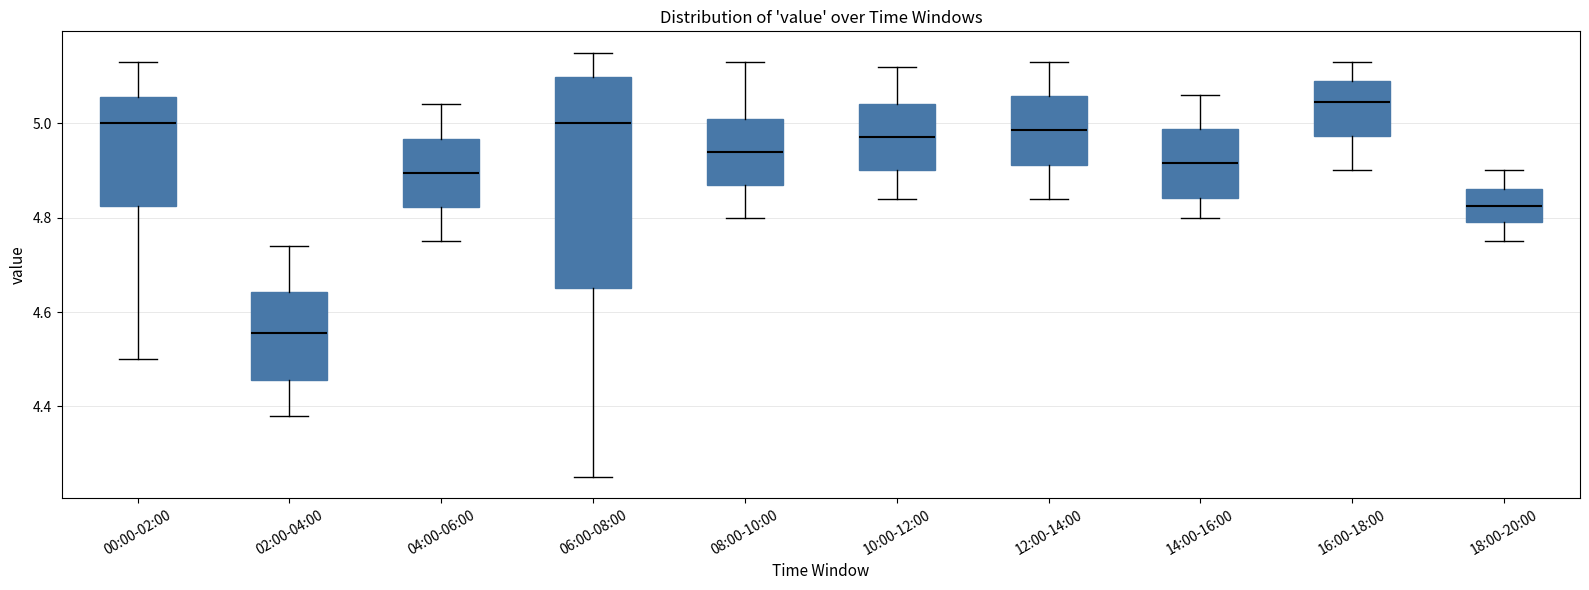

Reading left to right, transcribe this box plot: for each box, give where its median line is, the range the box spans, and where its two whiskers end, as read against the y-axis. The values are not printed on the chart, so give them approximately, as read against the axis.

00:00-02:00: median 5.00, box 4.82 to 5.06, whiskers 4.50 to 5.14
02:00-04:00: median 4.56, box 4.46 to 4.64, whiskers 4.38 to 4.74
04:00-06:00: median 4.90, box 4.82 to 4.96, whiskers 4.76 to 5.04
06:00-08:00: median 5.00, box 4.66 to 5.10, whiskers 4.26 to 5.16
08:00-10:00: median 4.94, box 4.88 to 5.02, whiskers 4.80 to 5.14
10:00-12:00: median 4.98, box 4.90 to 5.04, whiskers 4.84 to 5.12
12:00-14:00: median 4.98, box 4.92 to 5.06, whiskers 4.84 to 5.14
14:00-16:00: median 4.92, box 4.84 to 4.98, whiskers 4.80 to 5.06
16:00-18:00: median 5.04, box 4.98 to 5.10, whiskers 4.90 to 5.14
18:00-20:00: median 4.82, box 4.80 to 4.86, whiskers 4.76 to 4.90